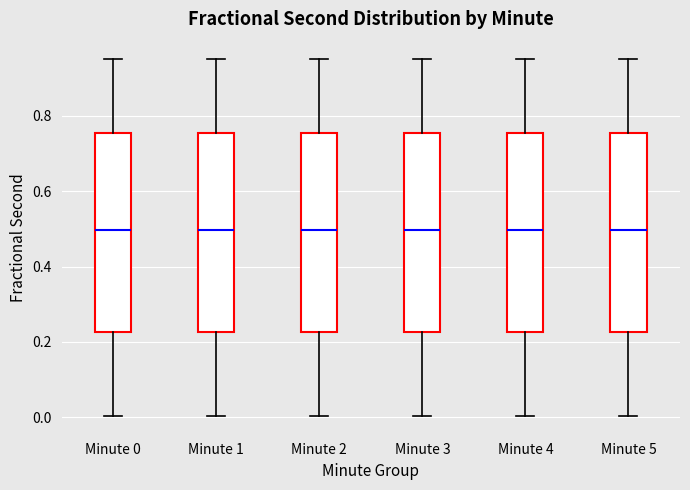

Reading left to right, transcribe this box plot: for each box, give where its median line is, the range the box spans, and where its two whiskers end, as read against the y-axis. The values are not printed on the chart, so give them approximately, as read against the axis.

Minute 0: median 0.50, box 0.22 to 0.76, whiskers 0.00 to 0.94
Minute 1: median 0.50, box 0.22 to 0.76, whiskers 0.00 to 0.94
Minute 2: median 0.50, box 0.22 to 0.76, whiskers 0.00 to 0.94
Minute 3: median 0.50, box 0.22 to 0.76, whiskers 0.00 to 0.94
Minute 4: median 0.50, box 0.22 to 0.76, whiskers 0.00 to 0.94
Minute 5: median 0.50, box 0.22 to 0.76, whiskers 0.00 to 0.94